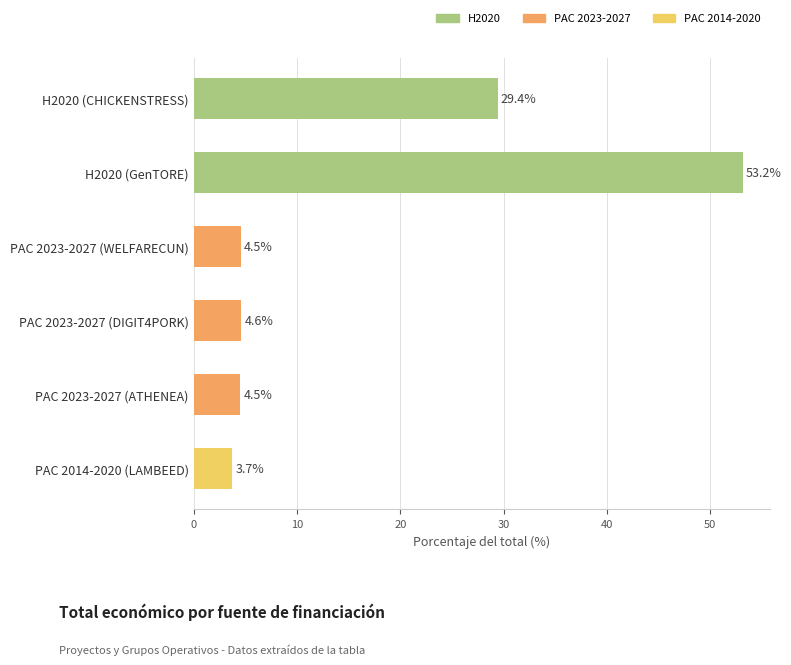

Are the bars horizontal?

Yes